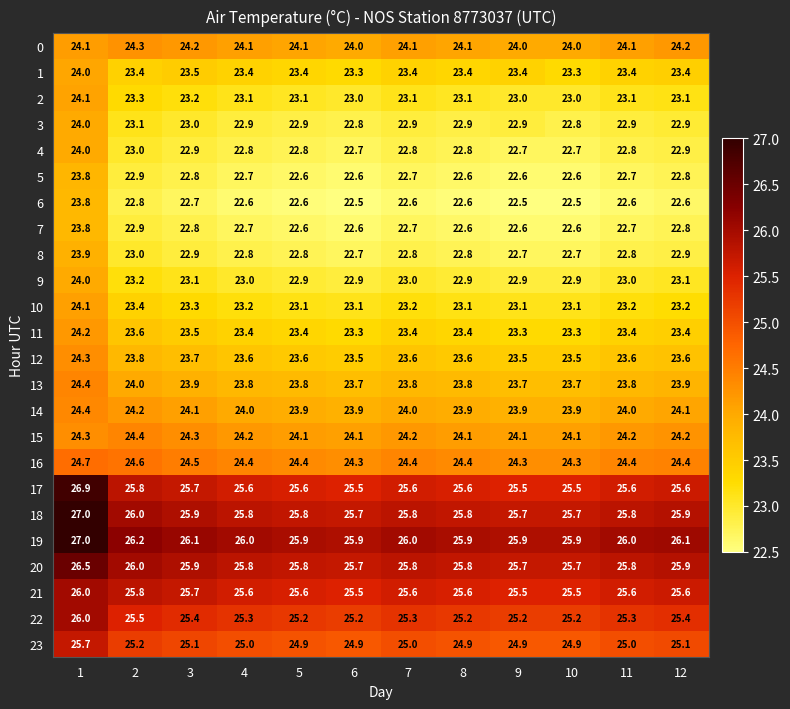

What is the difference between the highest and lowest values at 9?

3.4